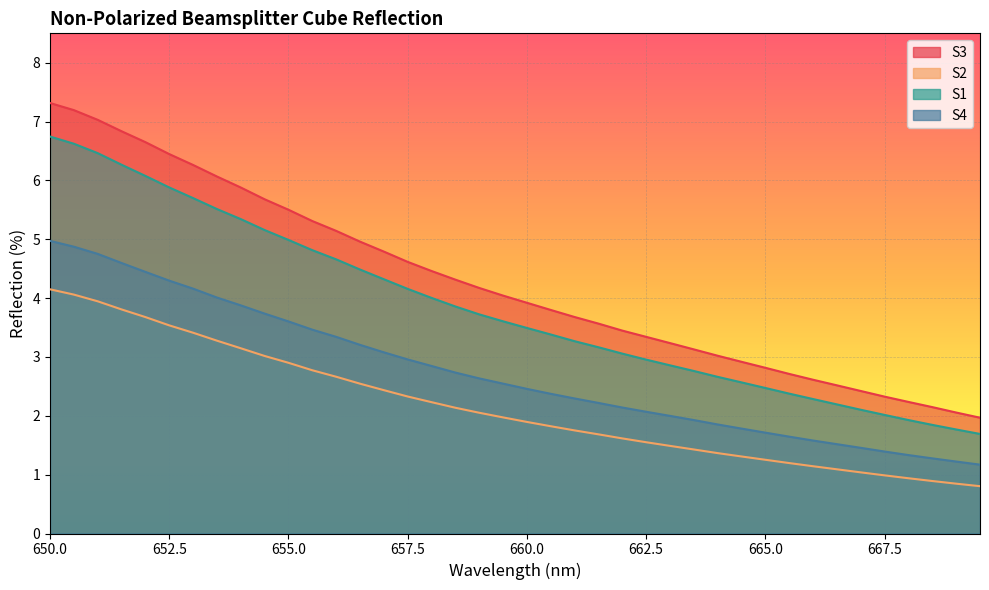

What is the difference between the maximum and minimum values in the S3 series?

5.3